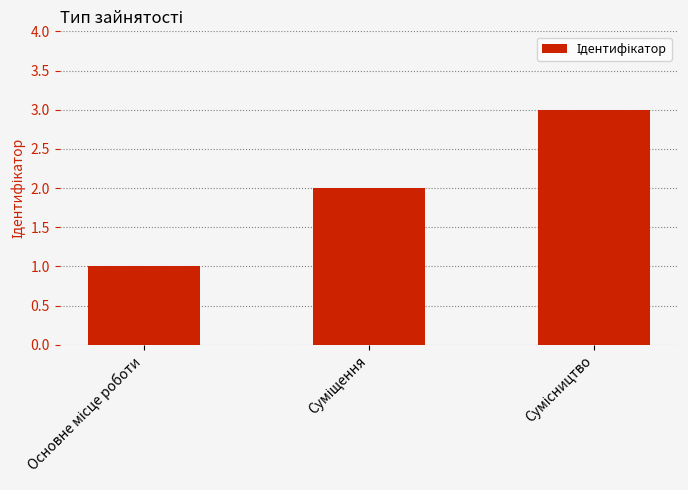

How many data points are less than 2?

1